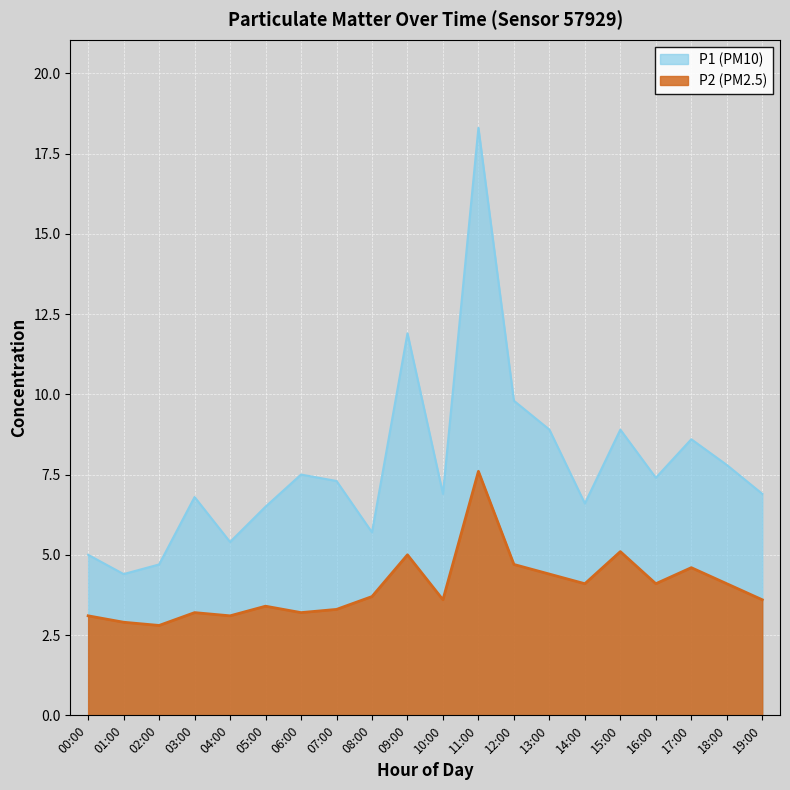

True or false: P2 and P1 intersect in this chart.

False